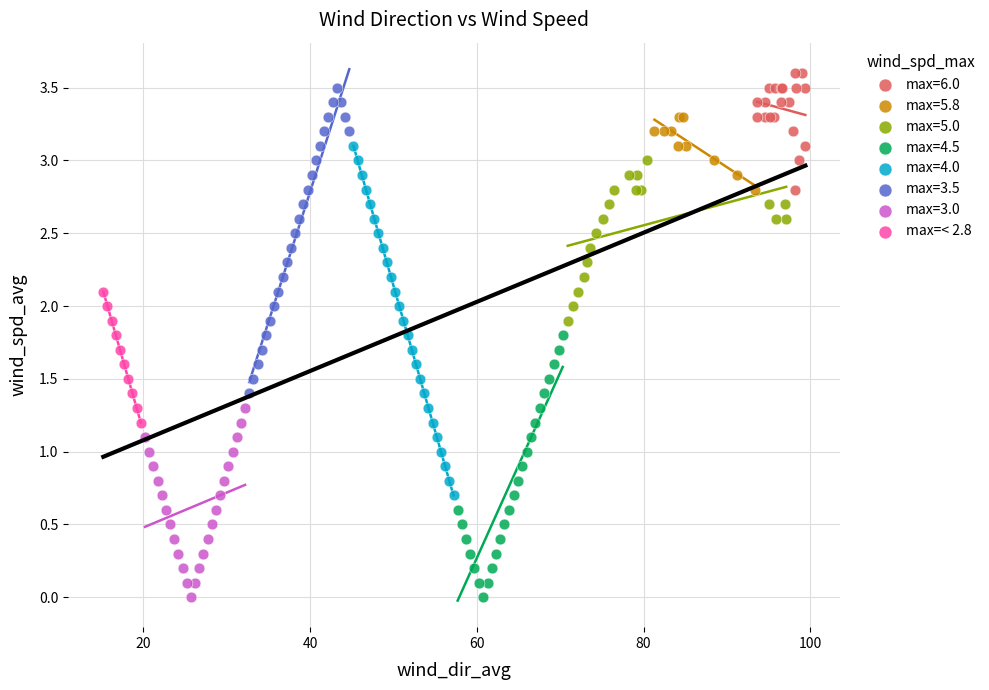

What are all the series names shown in the legend?

max=6.0, max=5.8, max=5.0, max=4.5, max=4.0, max=3.5, max=3.0, max=< 2.8